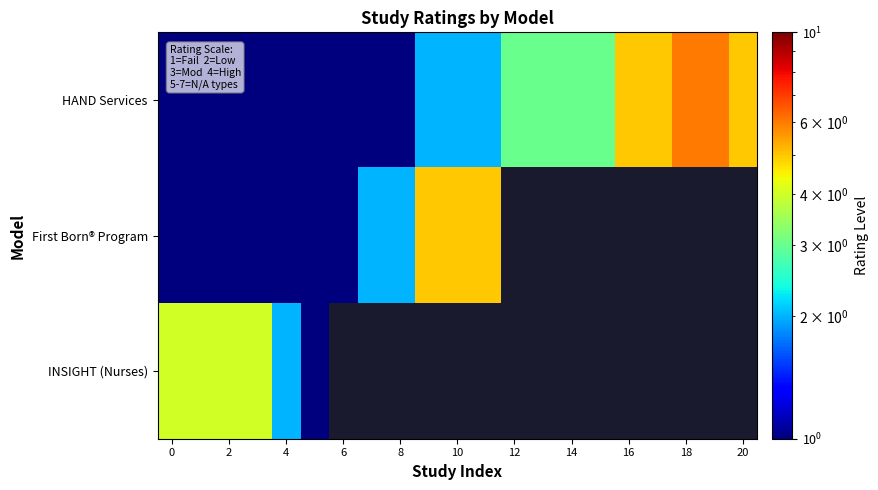

How many categories are shown in the chart?

21